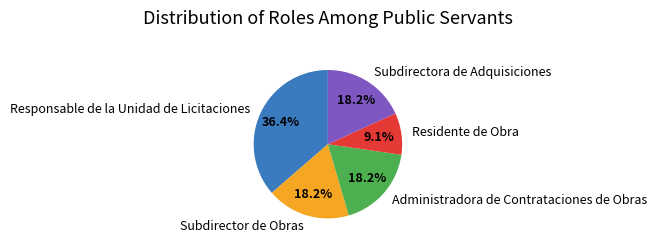

To the nearest percent, what is the difference between the largest and smallest slice percentages?

27%